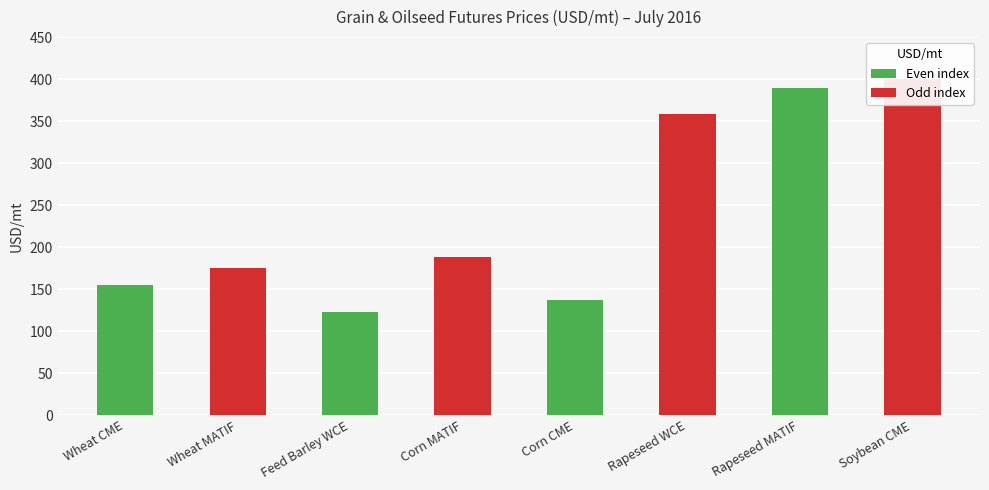

What is the maximum value shown in the chart?

400.4